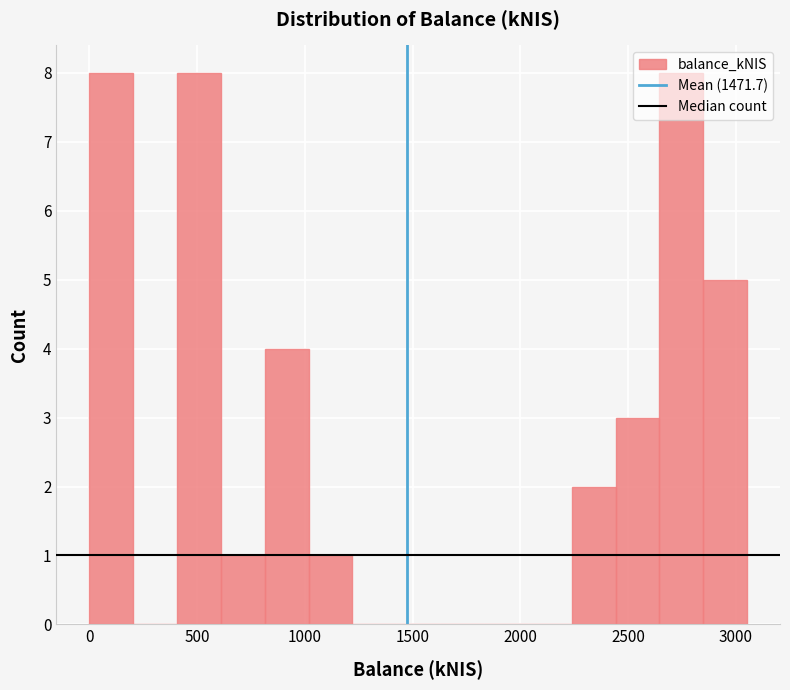

Reading left to right, list every bar in this chart as the range it spans on the x-axis followed by its height. Neither the bar edges nor the heights are printed on the chart, so give them approximately, as read against the axes.

0 to 200: 8
200 to 400: 0
400 to 600: 8
600 to 800: 1
800 to 1000: 4
1000 to 1200: 1
1200 to 1400: 0
1400 to 1650: 0
1650 to 1850: 0
1850 to 2050: 0
2050 to 2250: 0
2250 to 2450: 2
2450 to 2650: 3
2650 to 2850: 8
2850 to 3050: 5